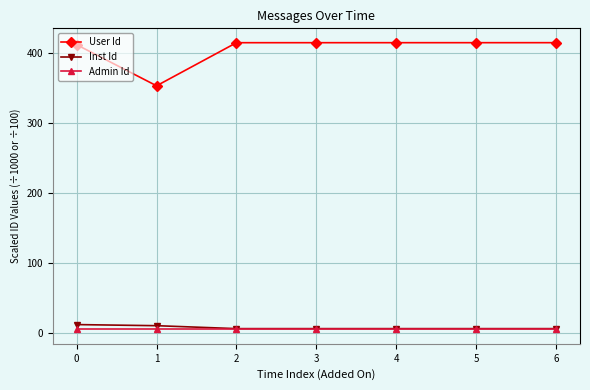

How many lines are shown in the chart?

3